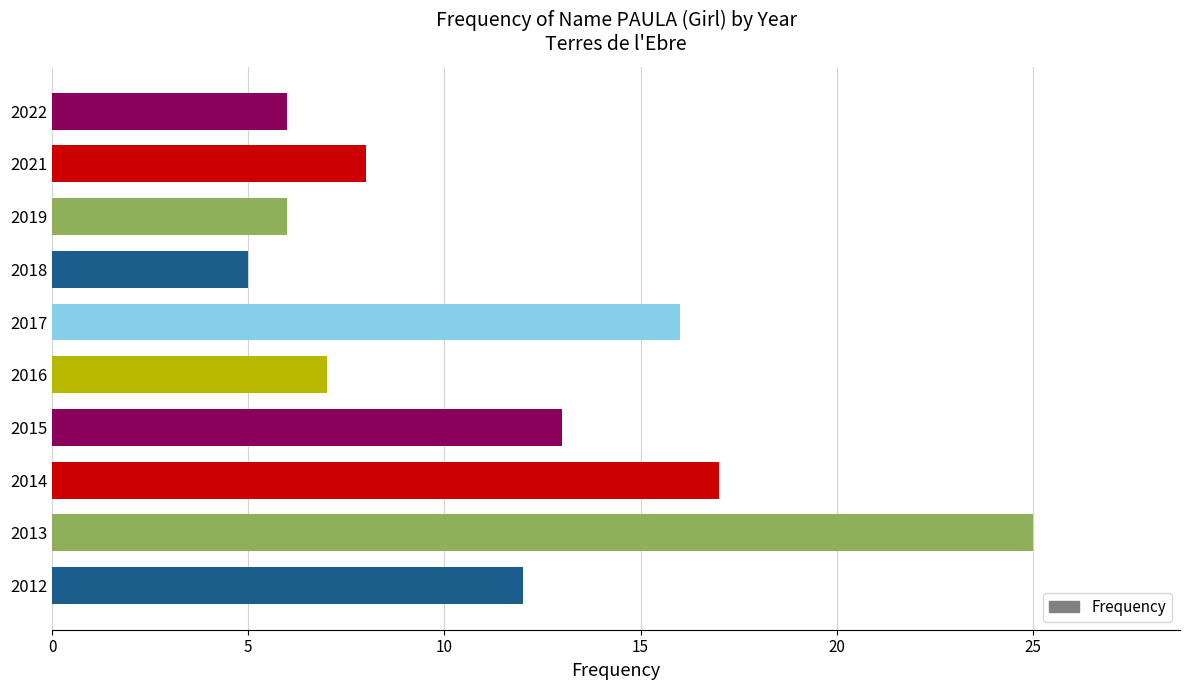

What is the change in value from 2015 to 2013?

+12